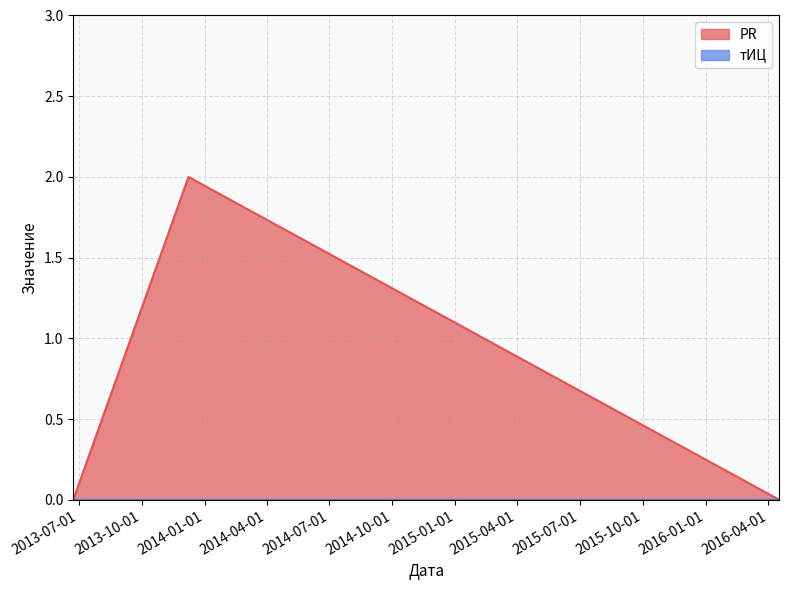

What is the change in value from 2013-12-08 to 2013-06-23?

-2